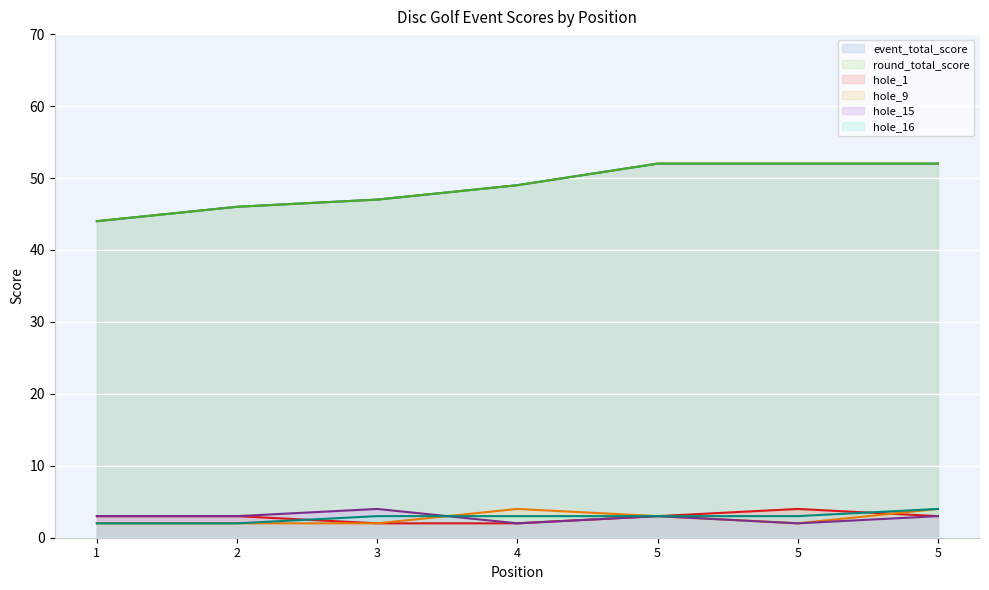

Is it true that event_total_score (line) equals 52 at 5?

True